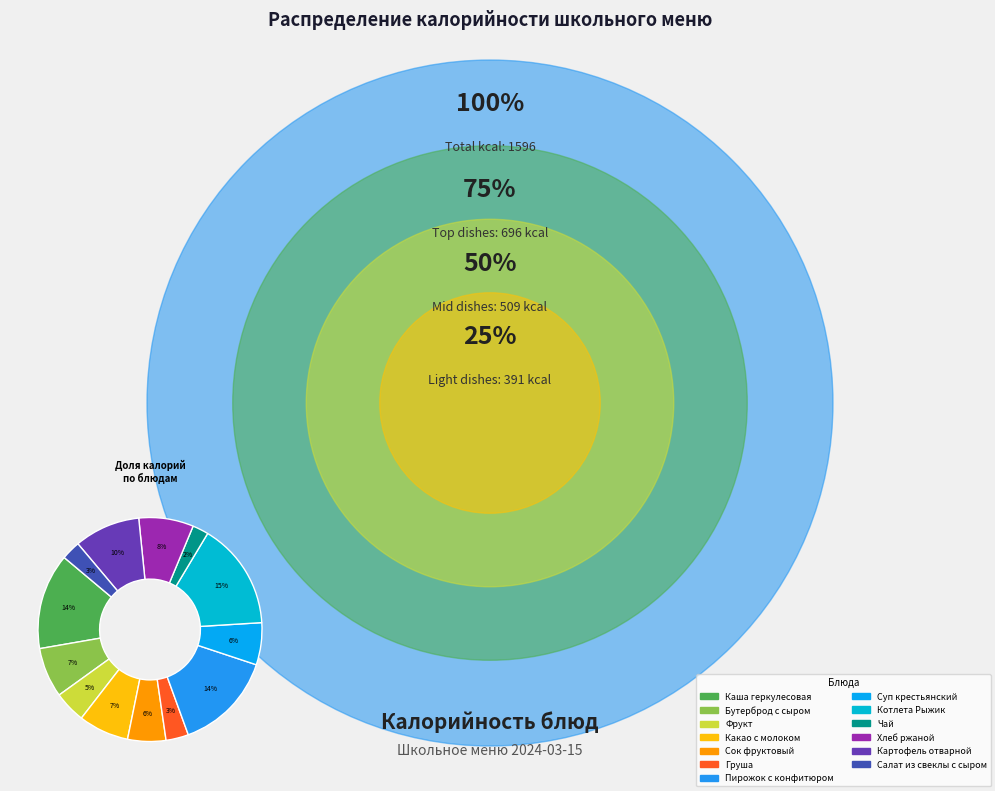

True or false: Котлета Рыжик accounts for 4% of the total.

False